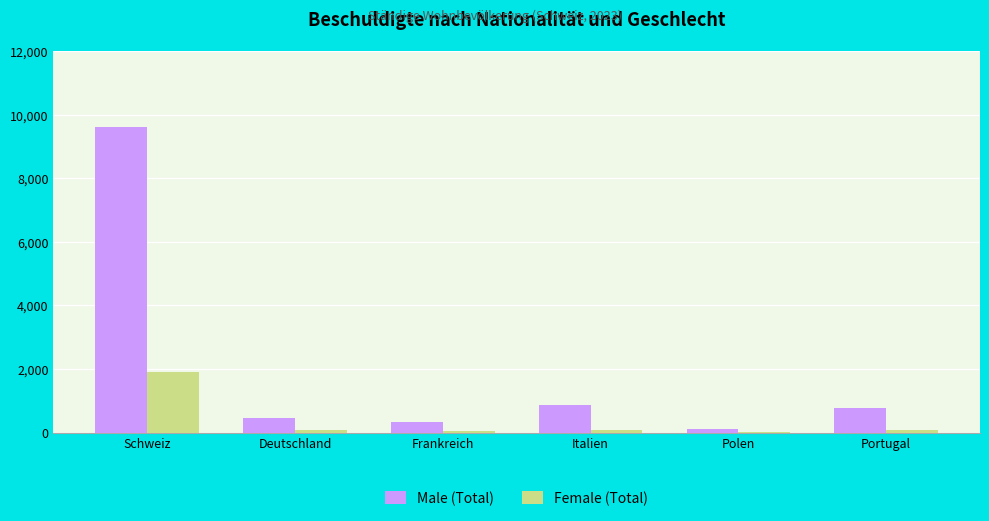

What is the sum of all Male (Total) values?

12114